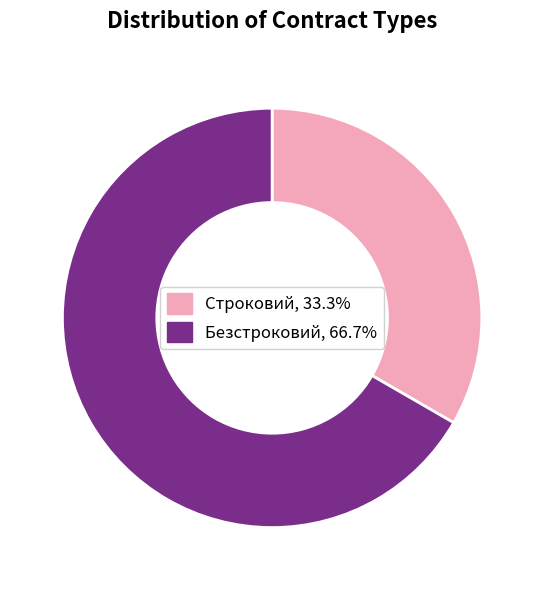

Rank the categories by value from lowest to highest.

Строковий, Безстроковий